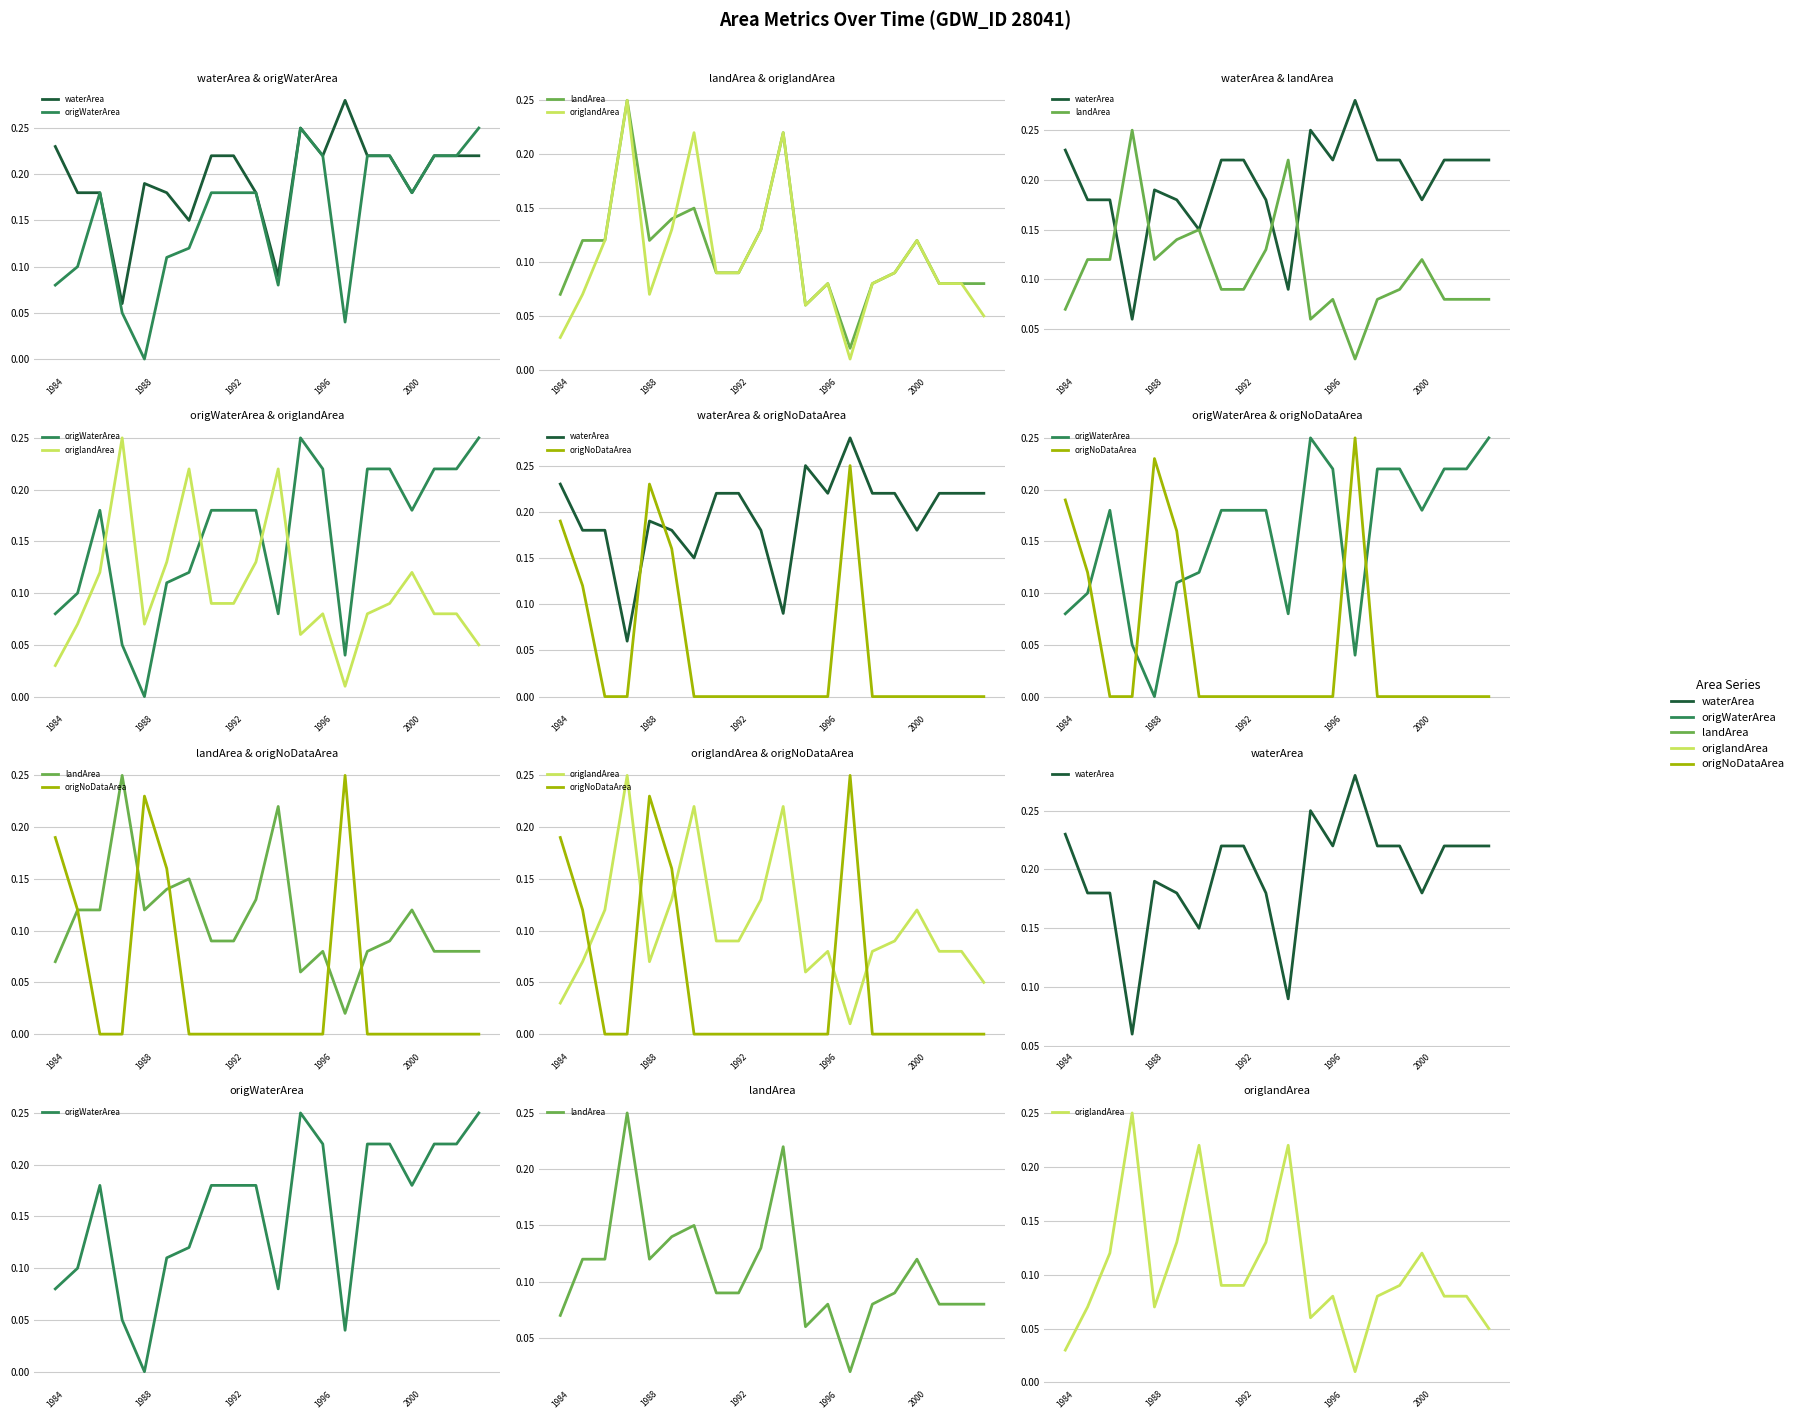

What is the maximum value for origNoDataArea?

0.2